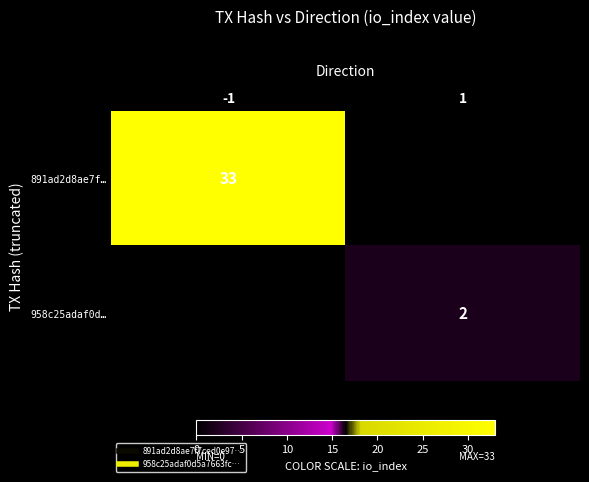

True or false: 891ad2d8ae7f… has a value of 58.3 at -1.

False